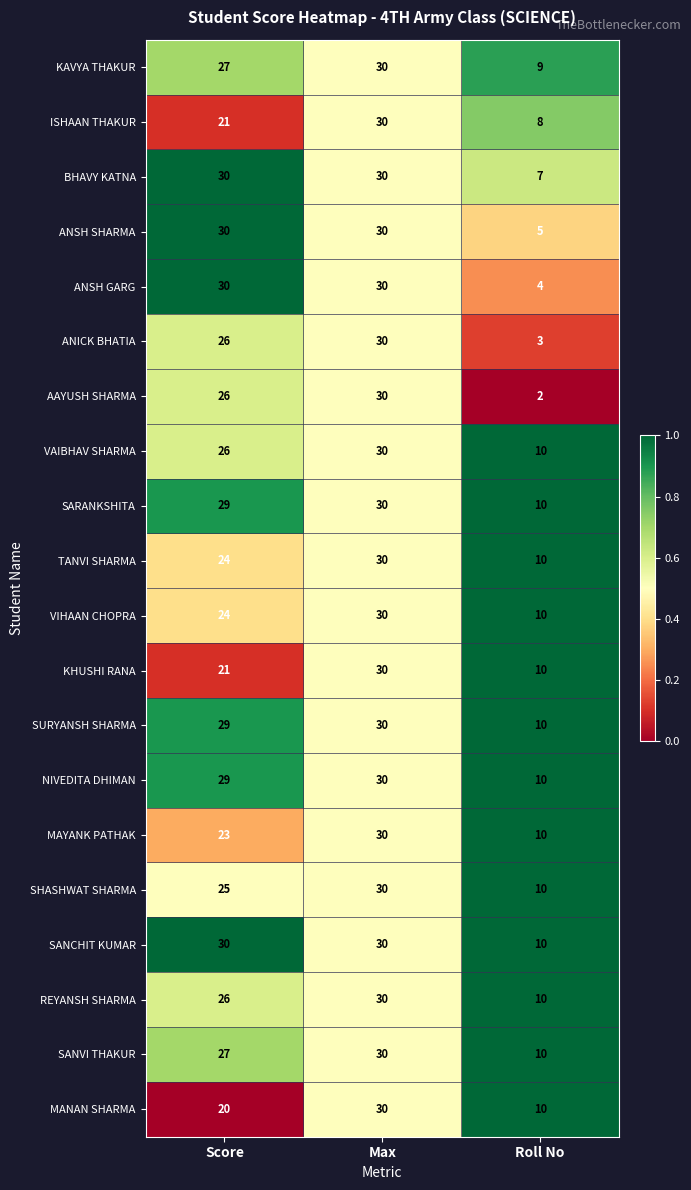

Which series has the largest total across all categories?

SANCHIT KUMAR